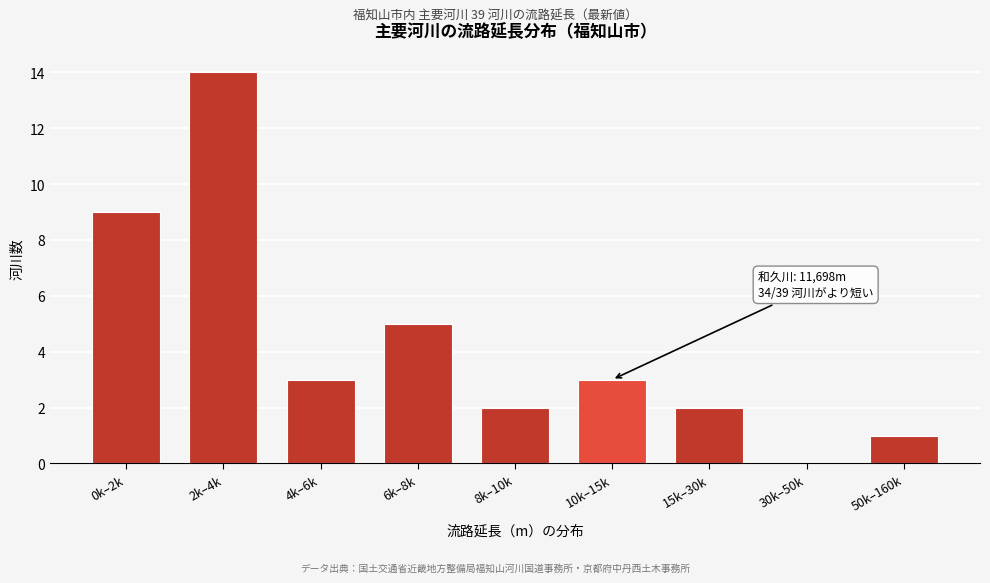

Reading right to left, transcribe all the data shown in this chart.

50k–160k=1	30k–50k=0	15k–30k=2	10k–15k=3	8k–10k=2	6k–8k=5	4k–6k=3	2k–4k=14	0k–2k=9